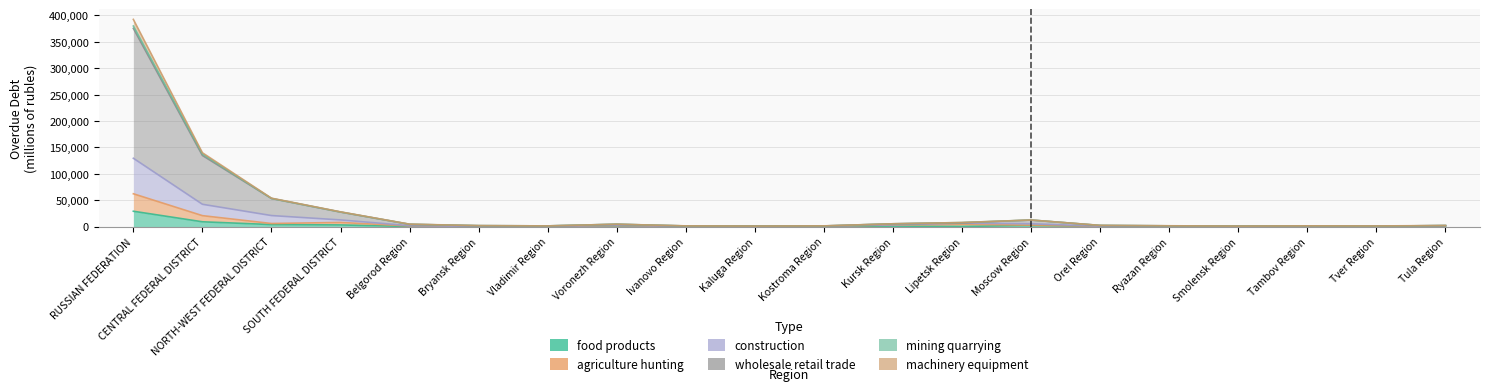

How many values in the wholesale retail trade series are below 2036?

10